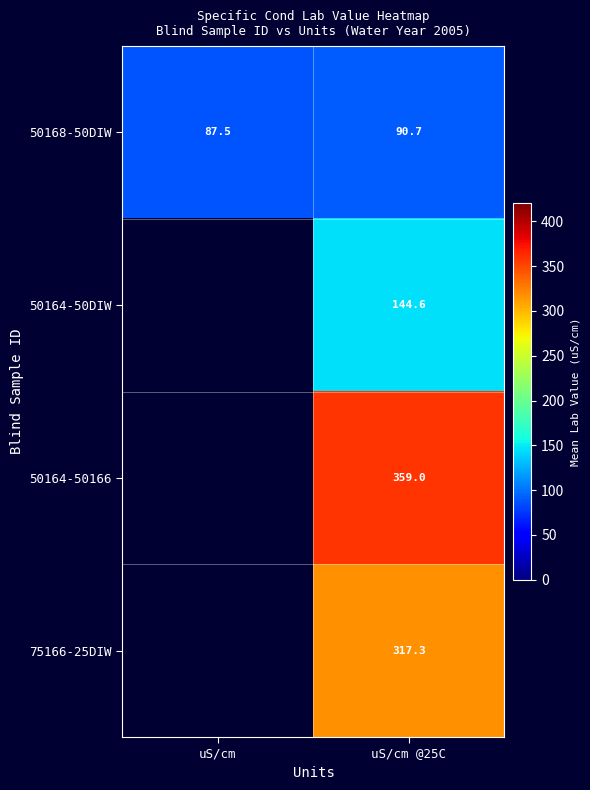

Is the value of 50168-50DIW at uS/cm @25C greater than the value of 50164-50166 at uS/cm @25C?

No